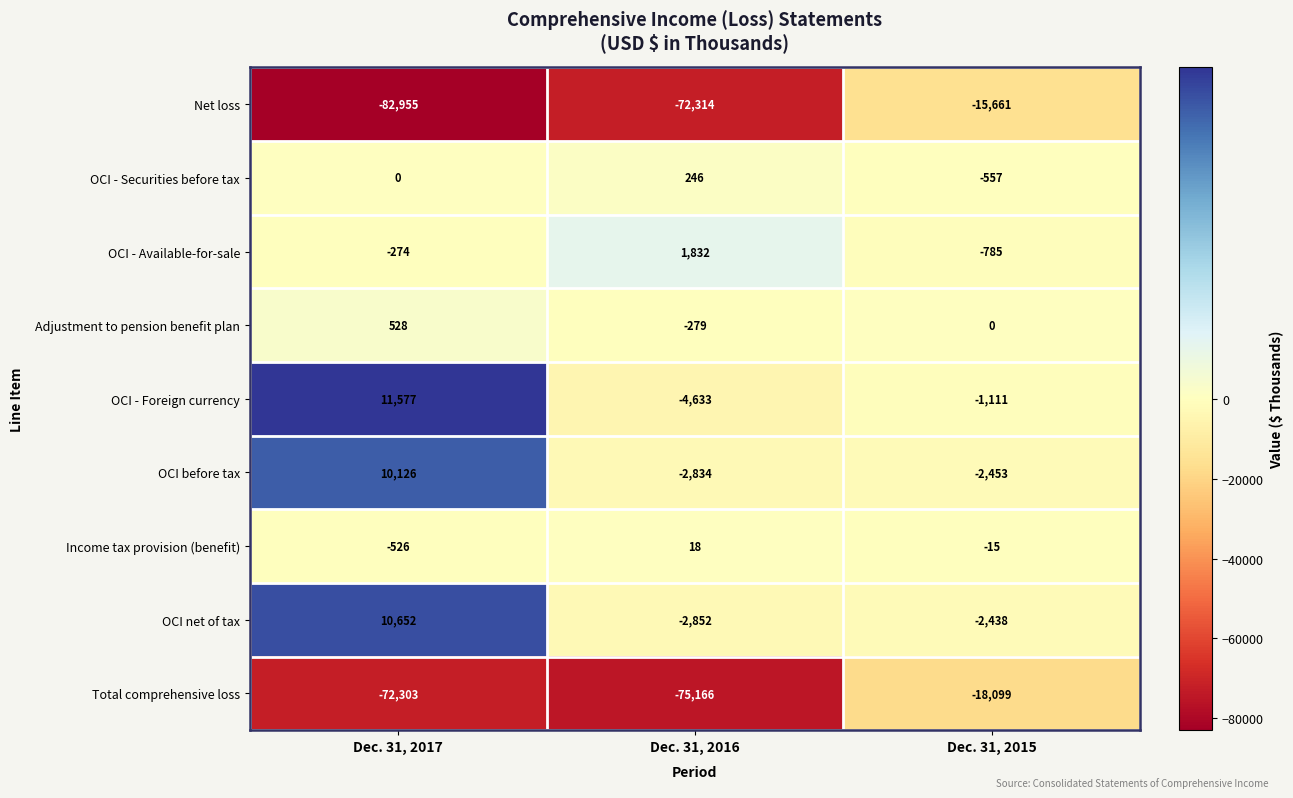

What is the smallest value displayed?

-82955